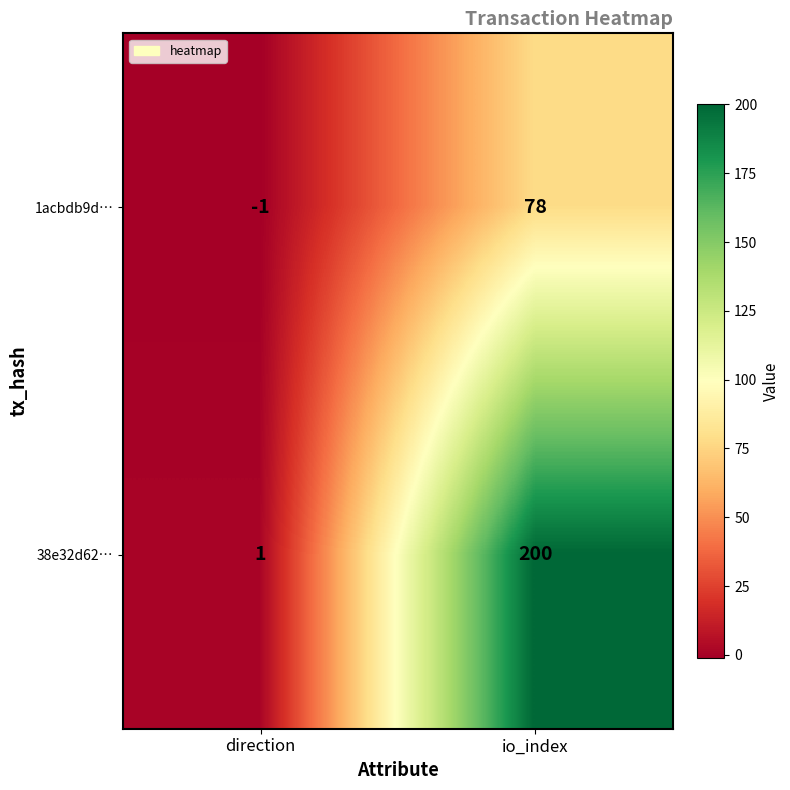

What is the difference between the highest and lowest values at io_index?

122